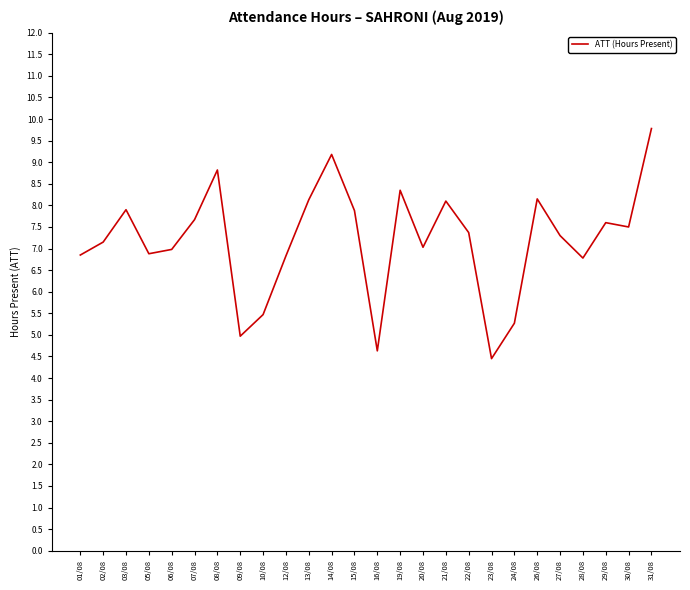

How many lines are shown in the chart?

1